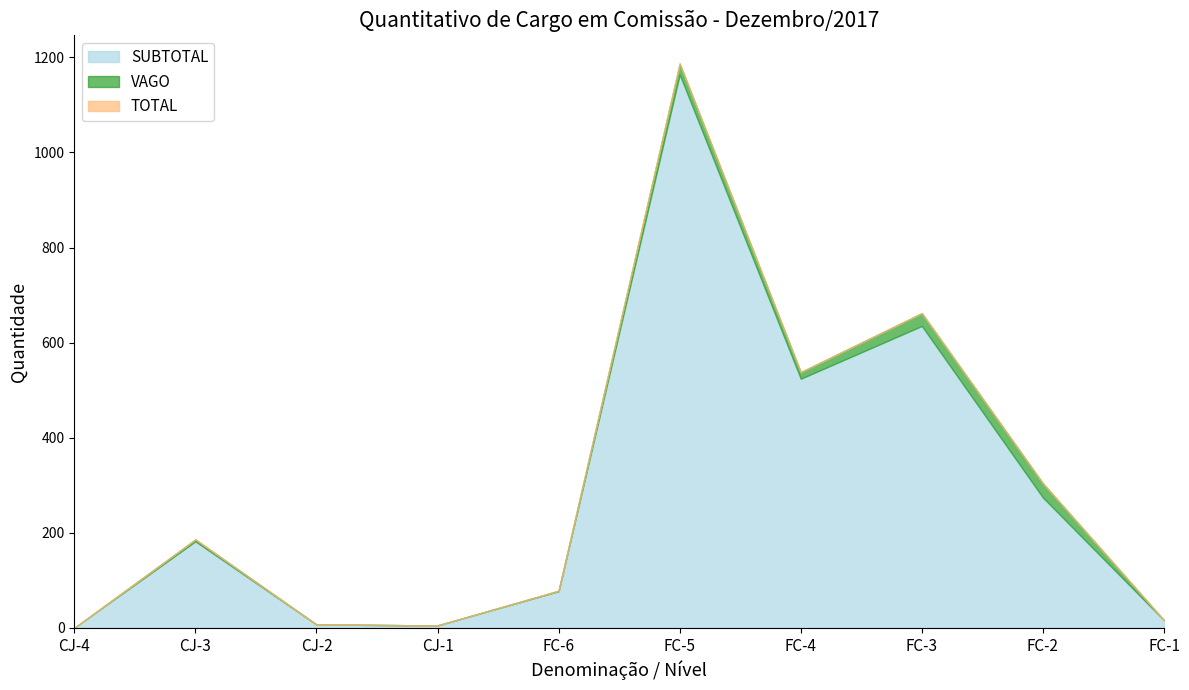

What is the total value across all series at CJ-1?

10